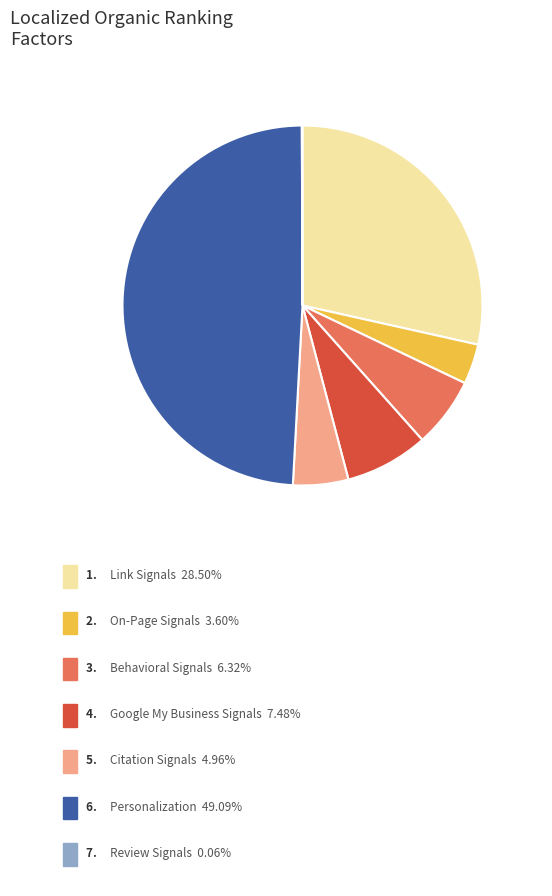

To the nearest percent, what is the difference between the largest and smallest slice percentages?

49%